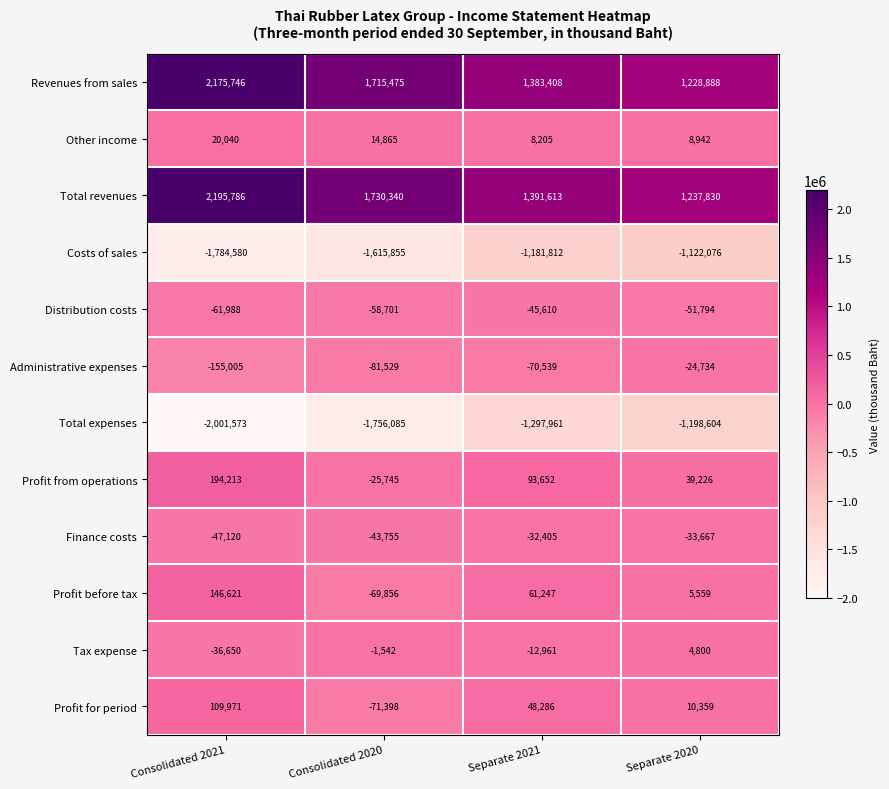

The value of Distribution costs at Separate 2020 is -77539. True or false?

False